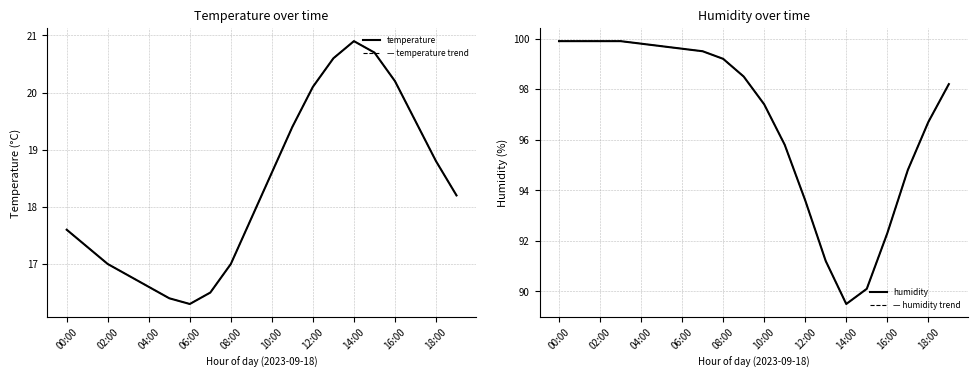

What is the minimum value shown in the chart?

16.3